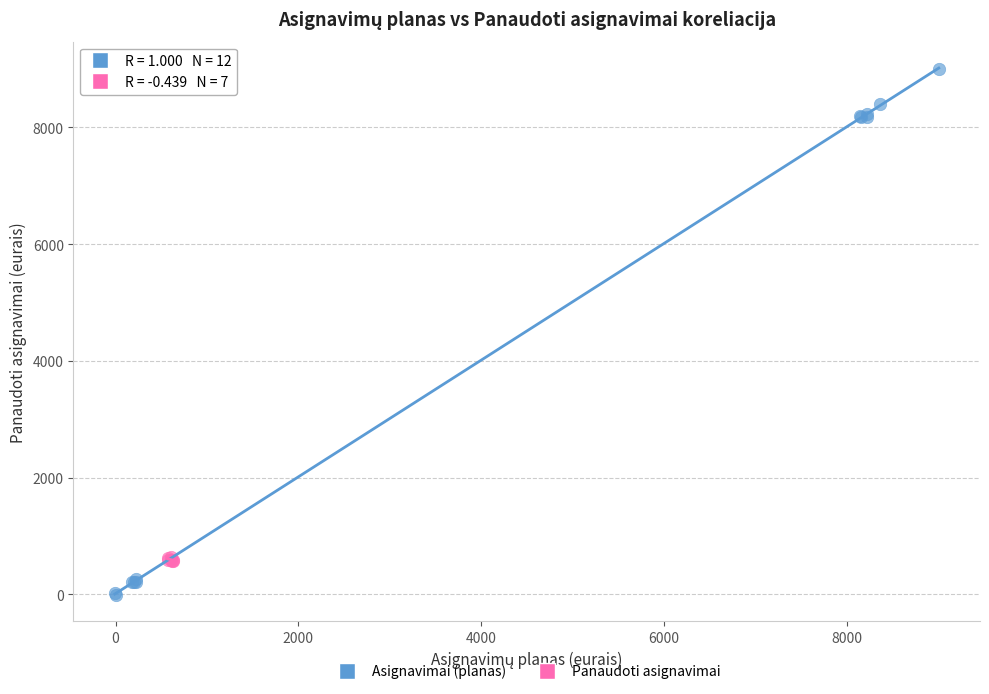

Which series contains the lowest Y value?

Asignavimai (planas)